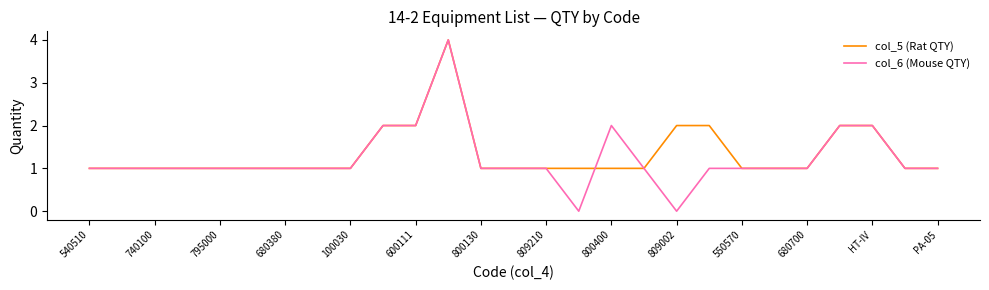

Reading left to right, extract all data points from this chart.

col_5 (Rat QTY): 1	1	1	1	1	1	1	1	1	2	2	4	1	1	1	1	1	1	2	2	1	1	1	2	2	1	1
col_6 (Mouse QTY): 1	1	1	1	1	1	1	1	1	2	2	4	1	1	1	0	2	1	0	1	1	1	1	2	2	1	1